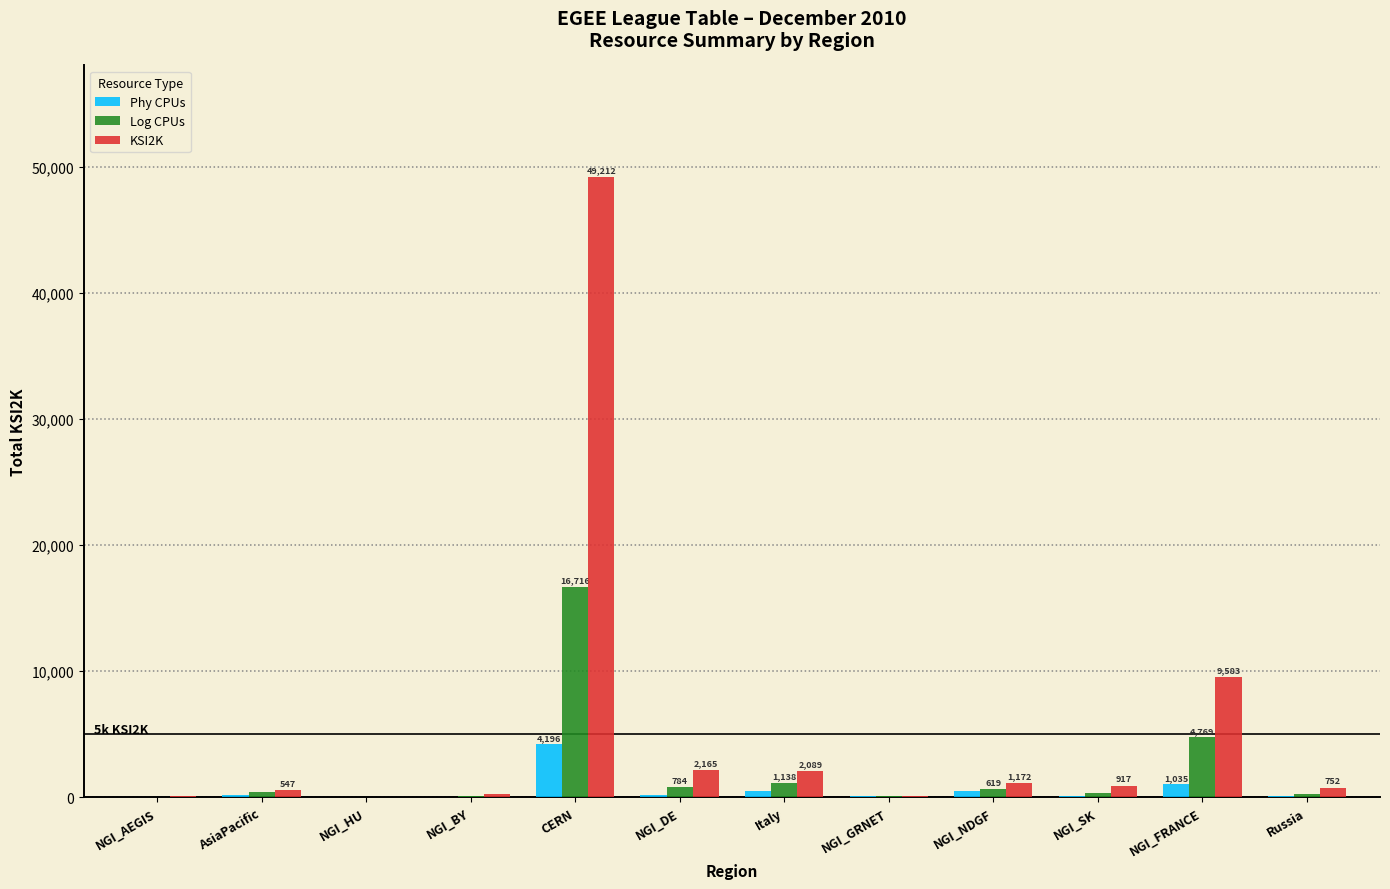

Which series has the largest total across all categories?

KSI2K